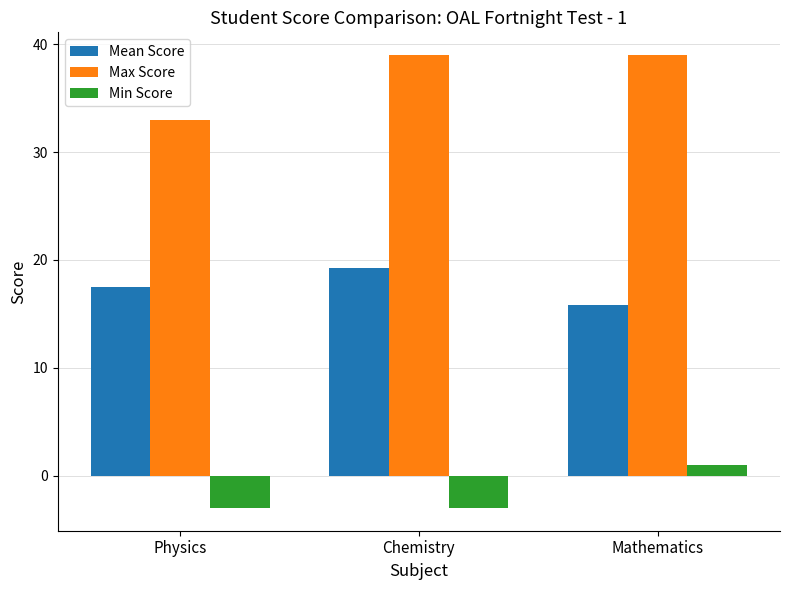

True or false: Max Score has a value of 66.7 at Mathematics.

False